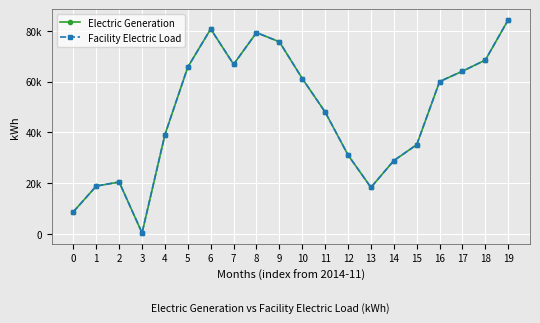

True or false: Facility Electric Load and Electric Generation cross at least once.

False